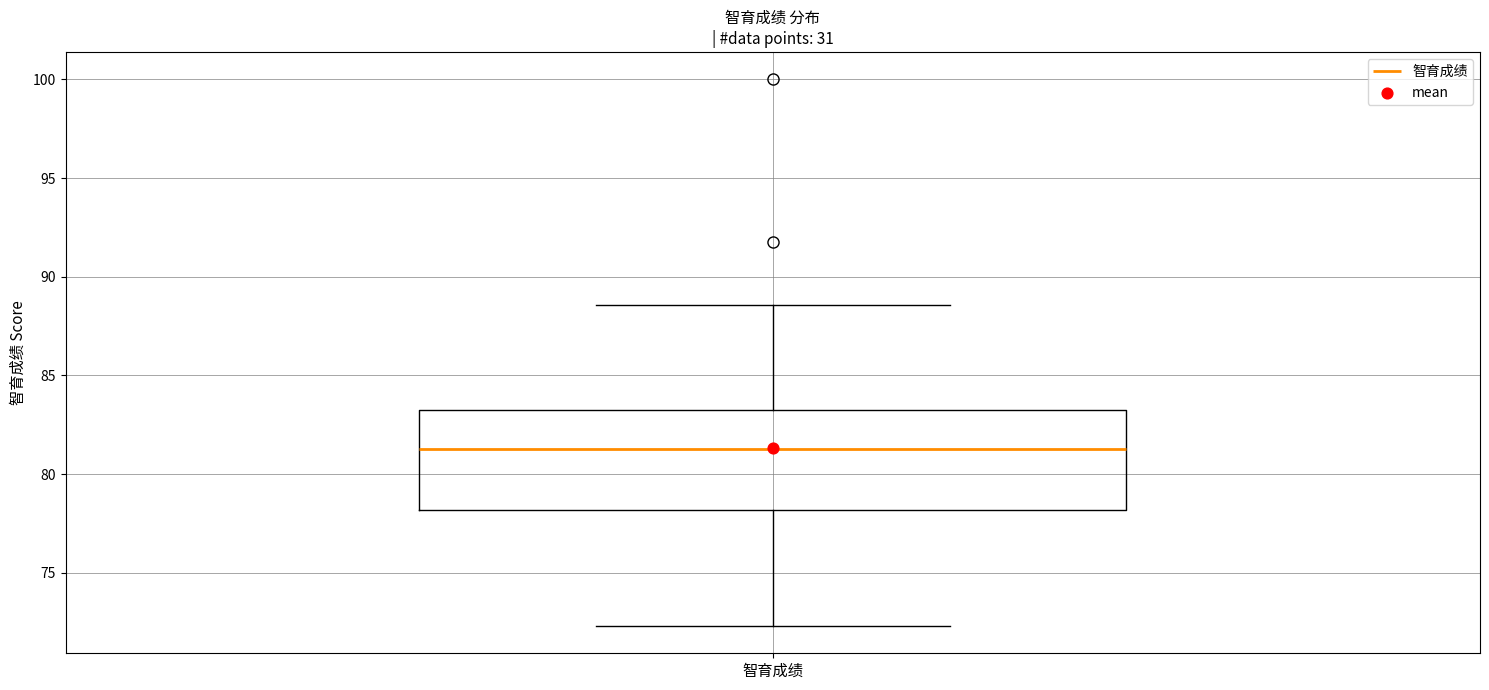

Where does the upper whisker of the box for 智育成绩 end on the y-axis? The values are not printed on the chart, so give them approximately, as read against the axis.

88.5